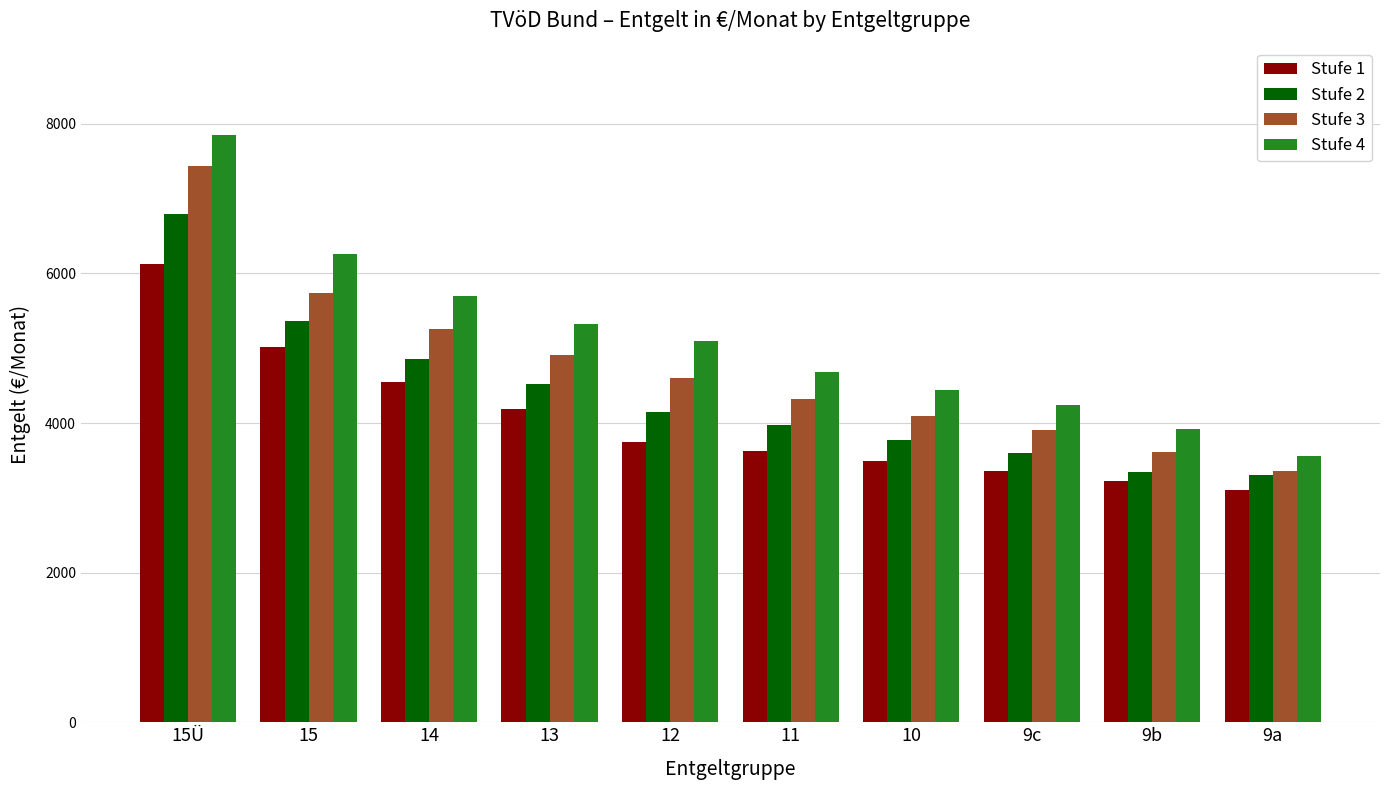

How many bars are there in total?

40